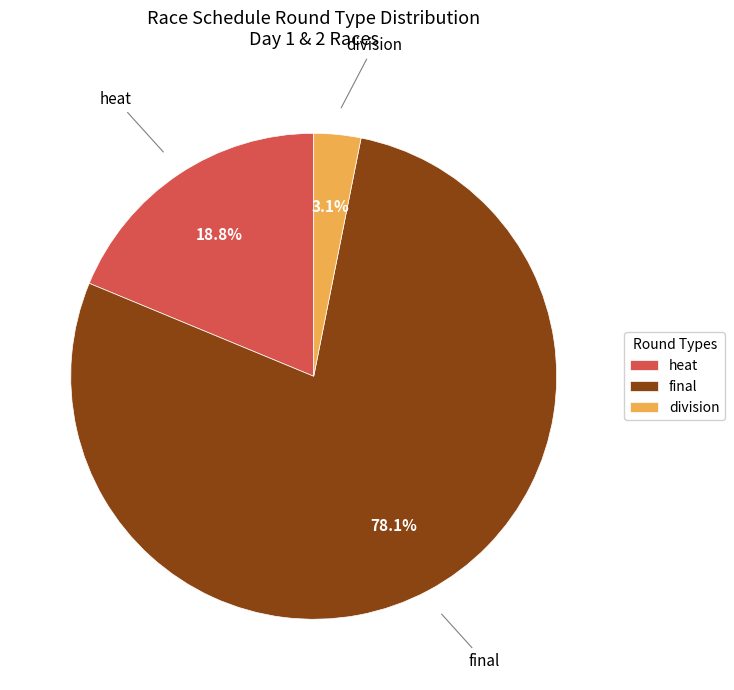

To the nearest percent, what is the average slice percentage?

33%